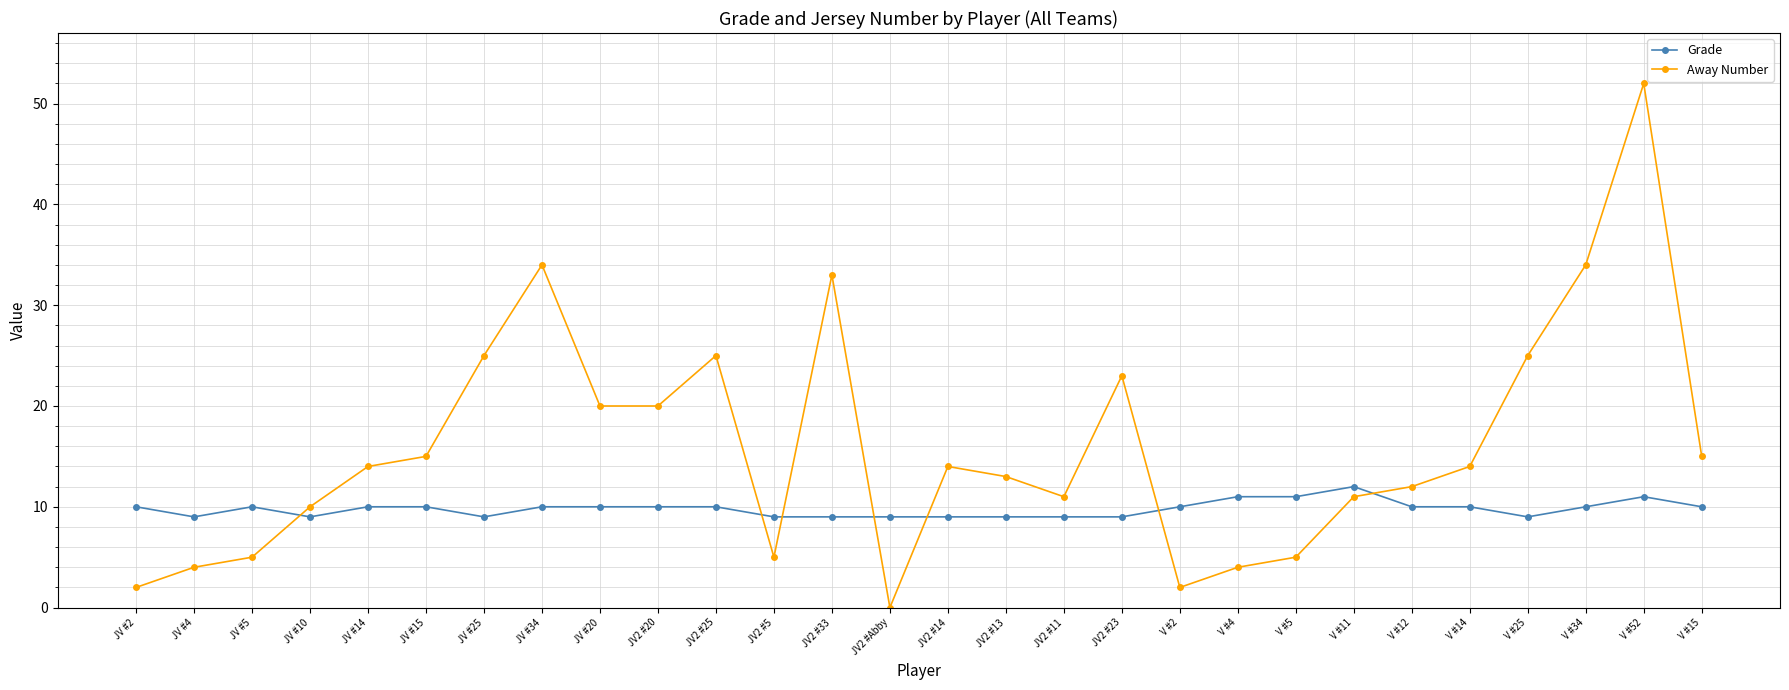

Does the chart display data point markers on the line(s)?

Yes